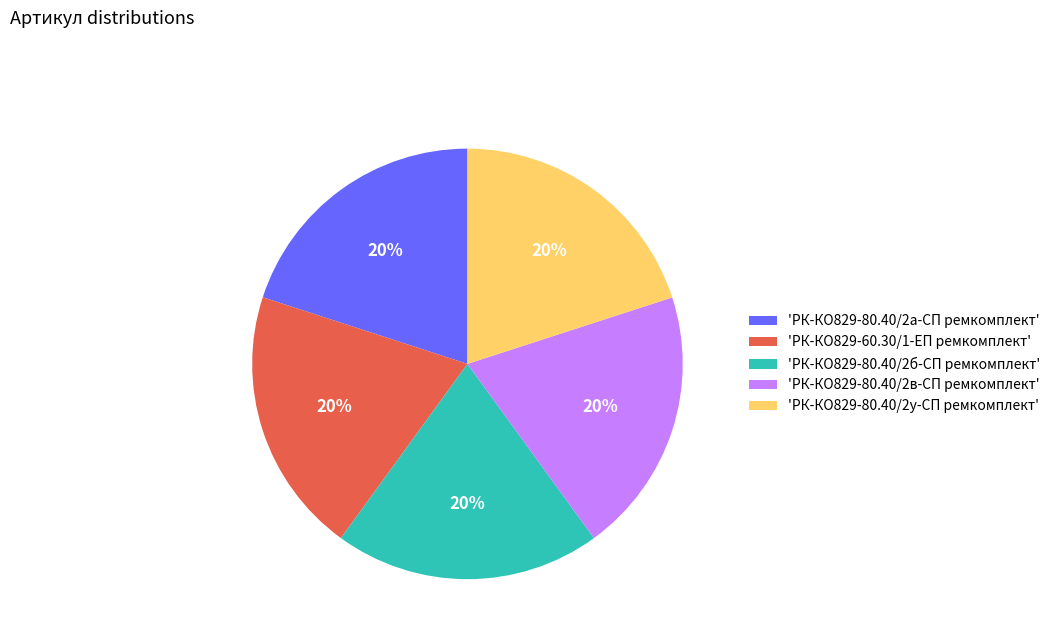

The 'РК-КО829-80.40/2в-СП ремкомплект' slice represents 26% of the pie. True or false?

False